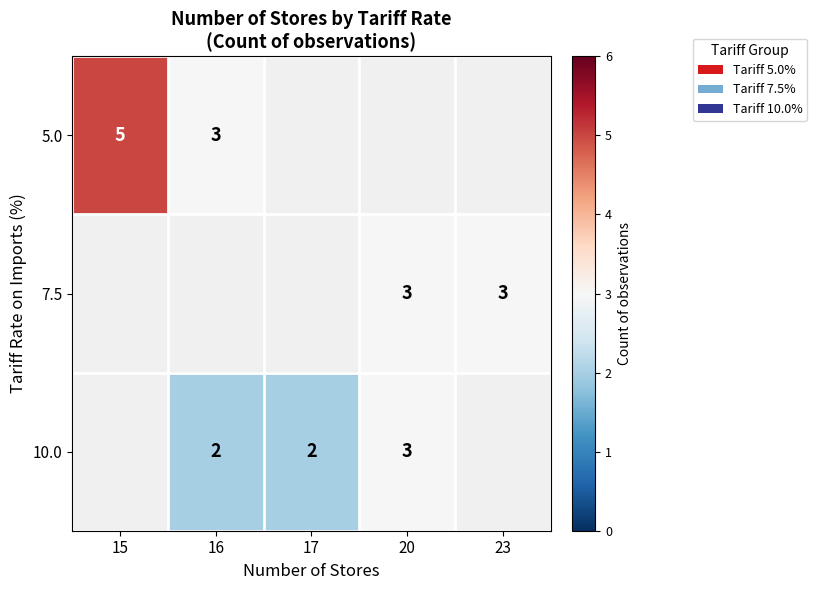

Is it true that 10.0 equals 0 at 17?

False